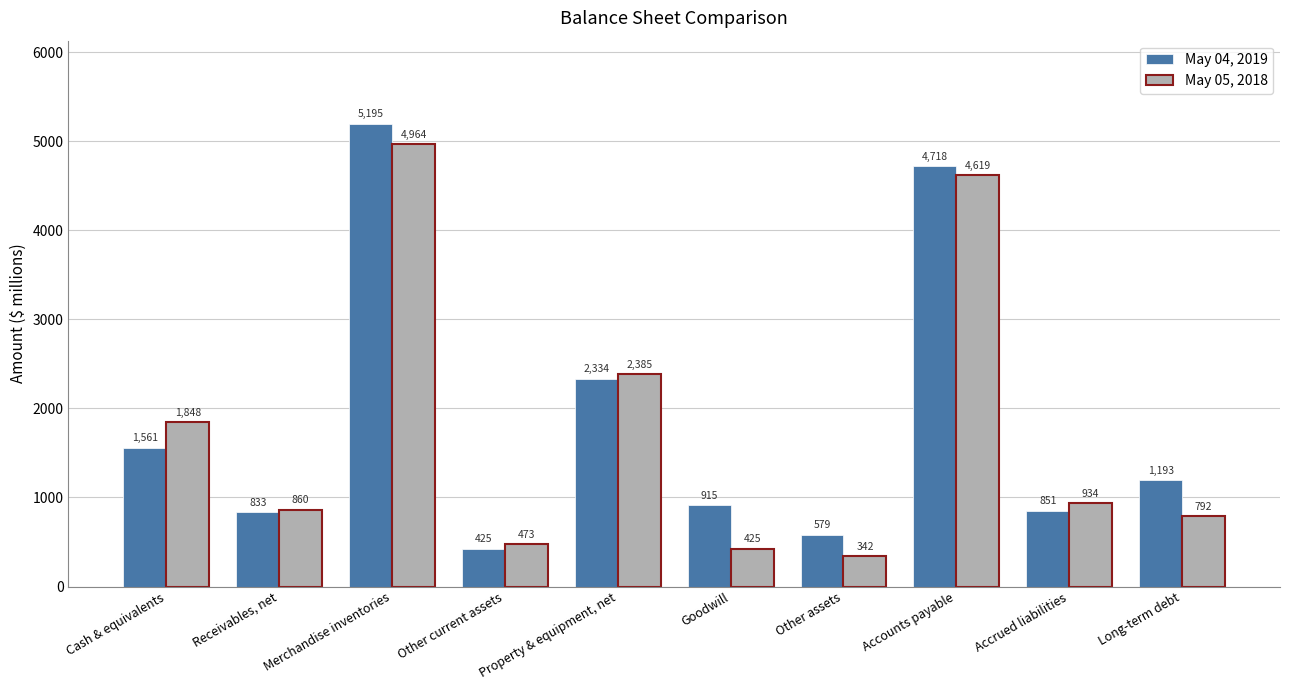

Which series has the largest total across all categories?

May 04, 2019